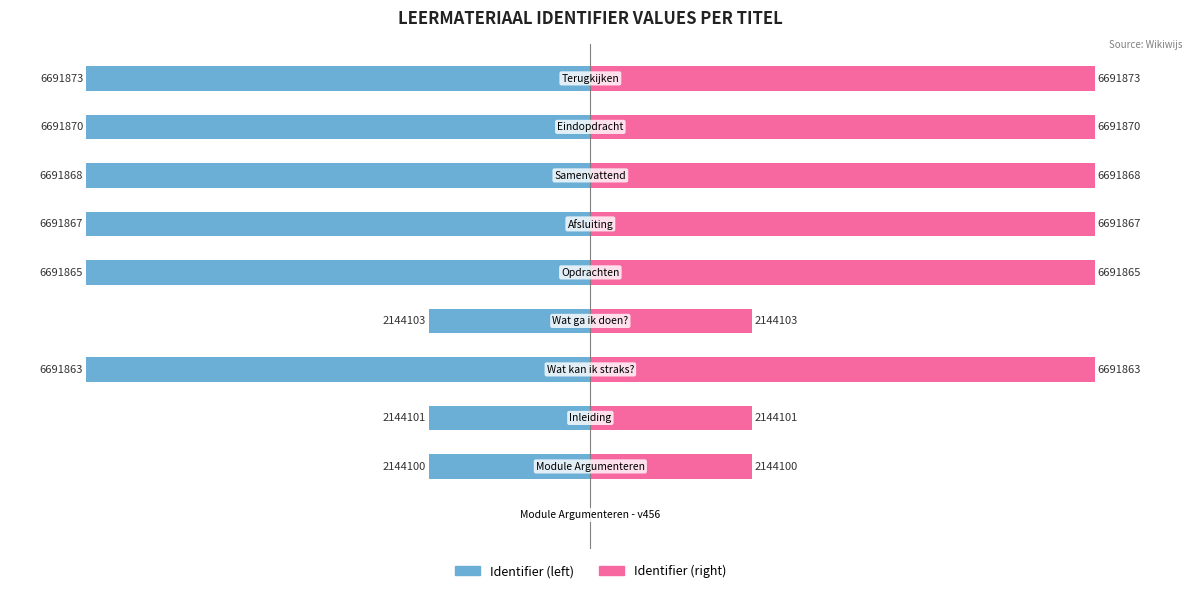

Rank the series at 3 from lowest to highest value.

Identifier (left), Identifier (right)